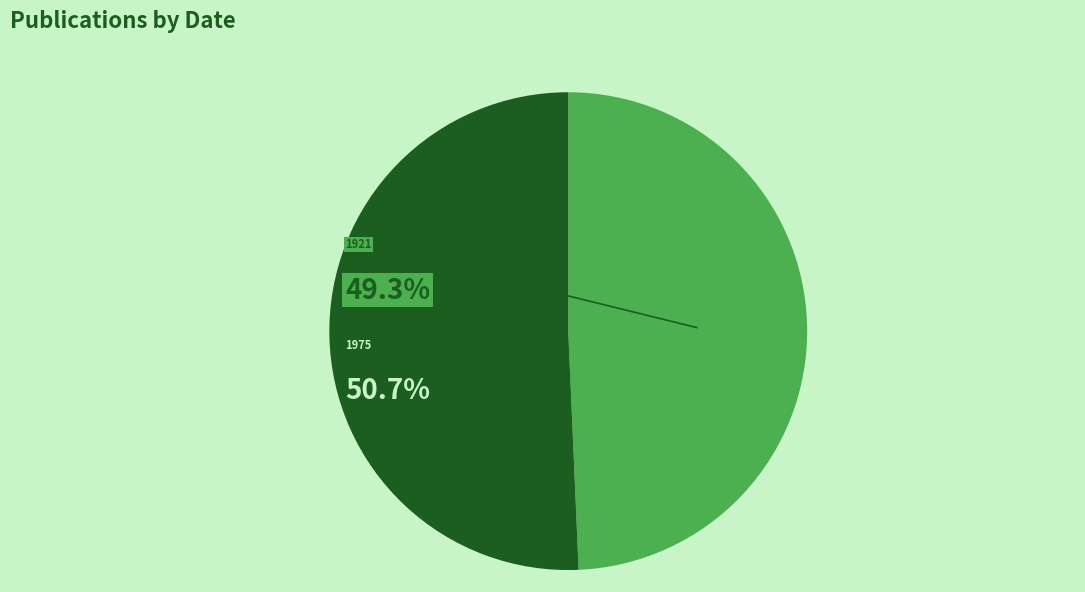

Which category has the biggest portion of the pie?

Mitteilungen der Botanischen Staatssammlung (1975)